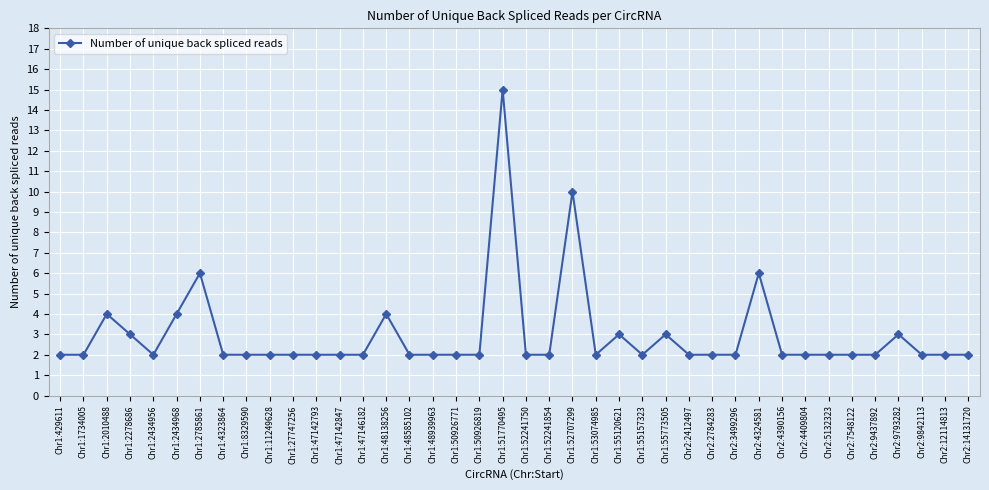

What is the value of the 36th point from the left?

2